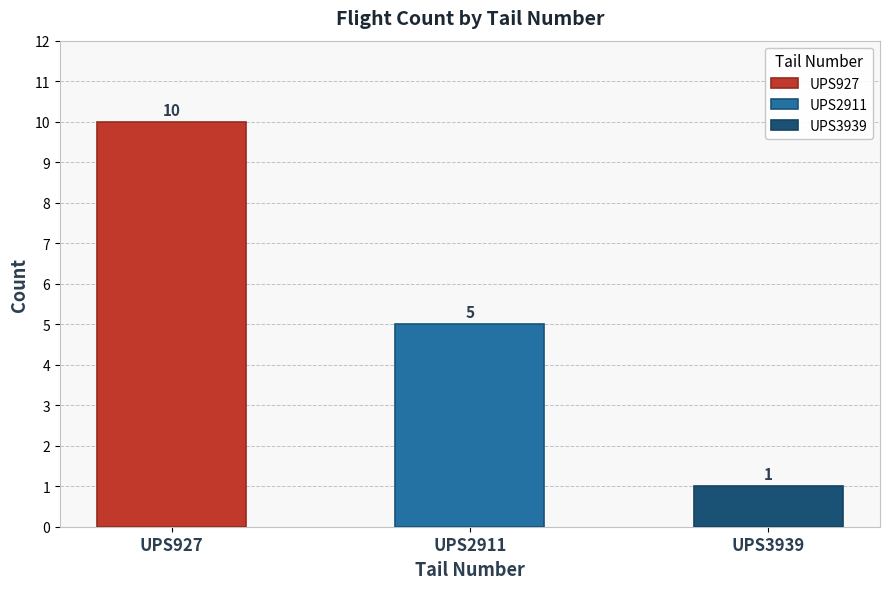

What is the sum of all values?

16